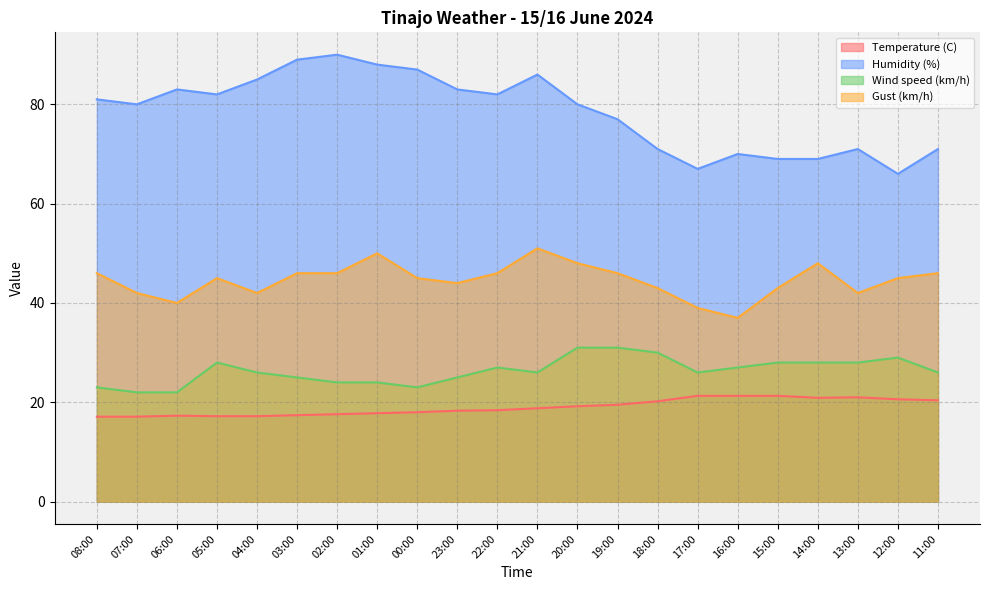

Is it true that Wind speed (km/h) equals 28.0 at 05:00?

True